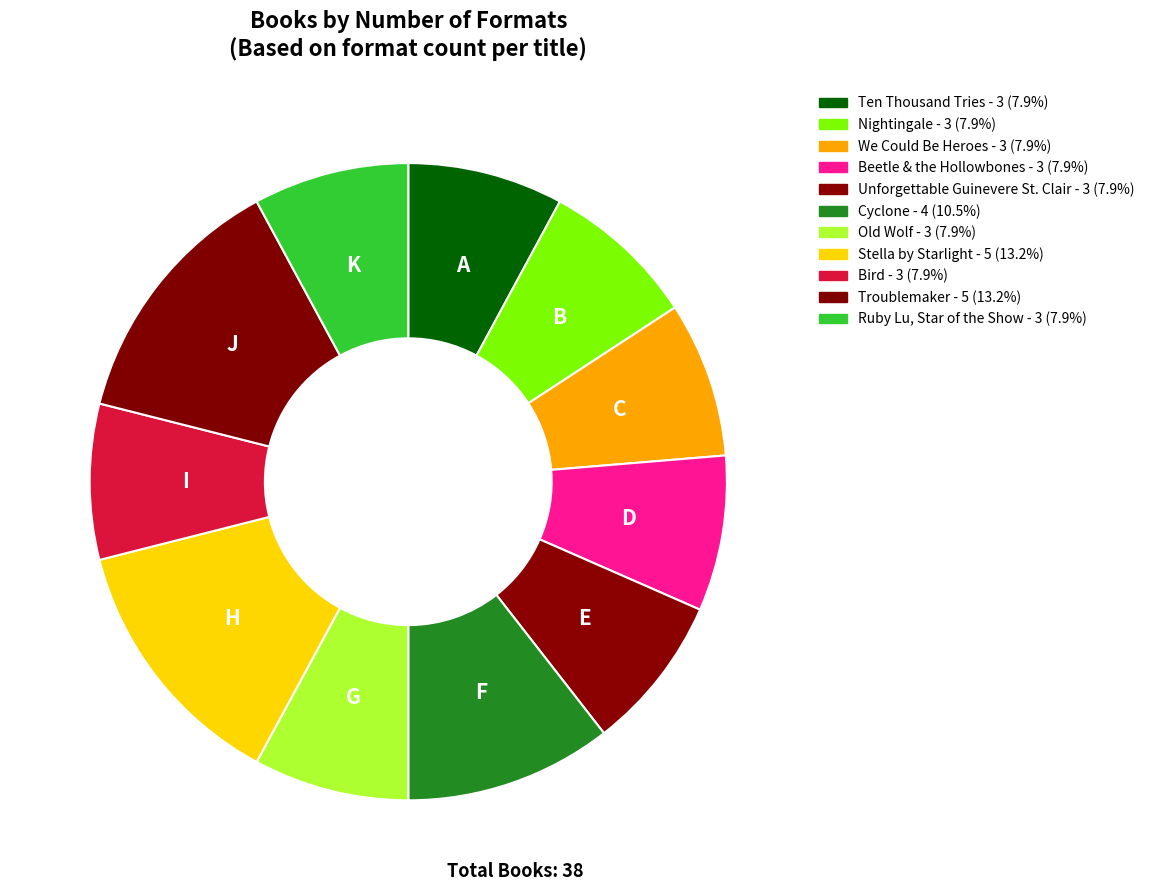

Combined, do Ruby Lu, Star of the Show and Beetle & the Hollowbones account for over 50%?

No